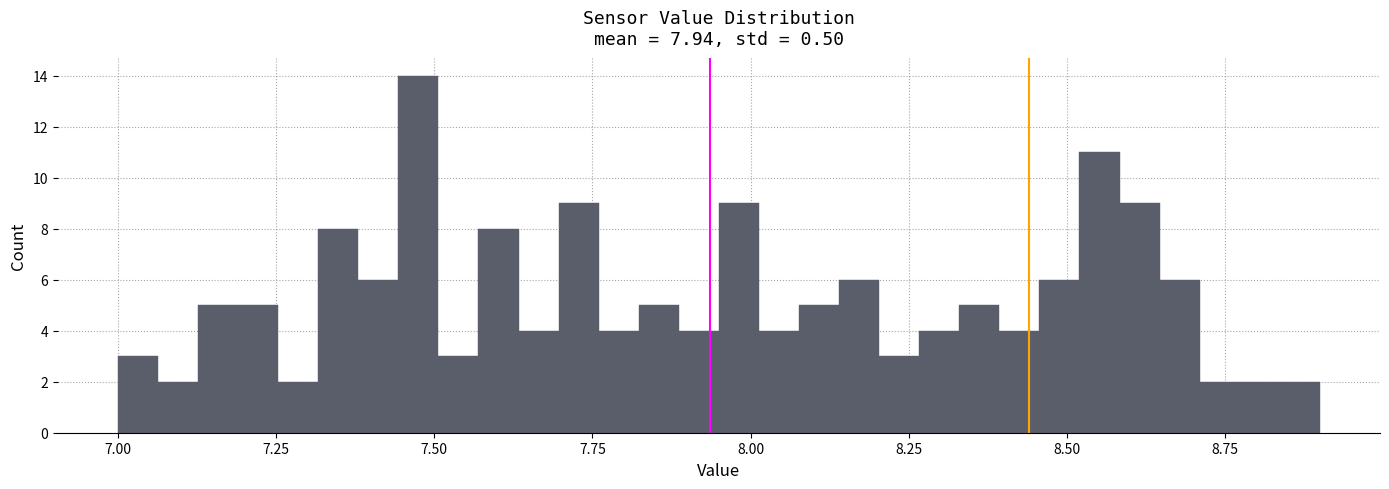

Read against the x-axis, roughly where is the centre of the tallest bar?

7.50